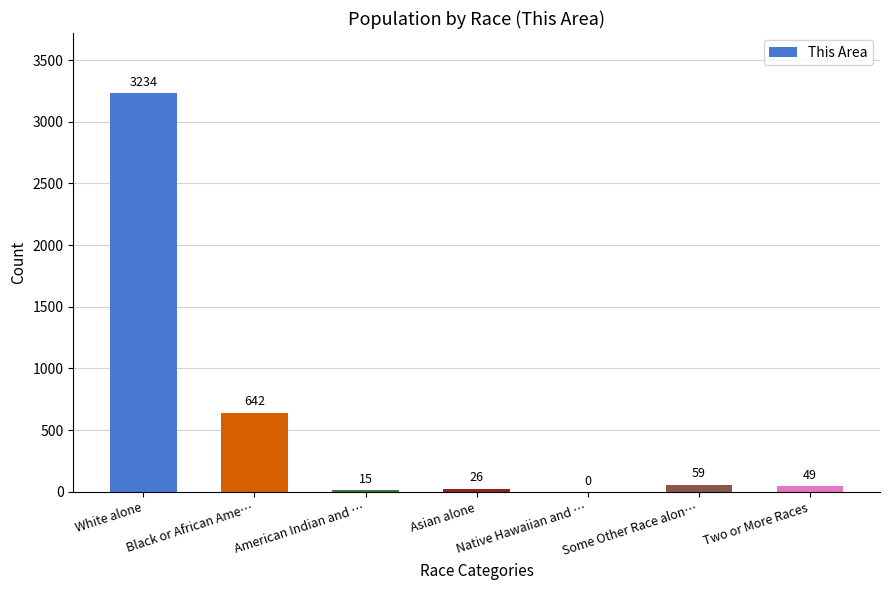

How many data points does each series have?

7